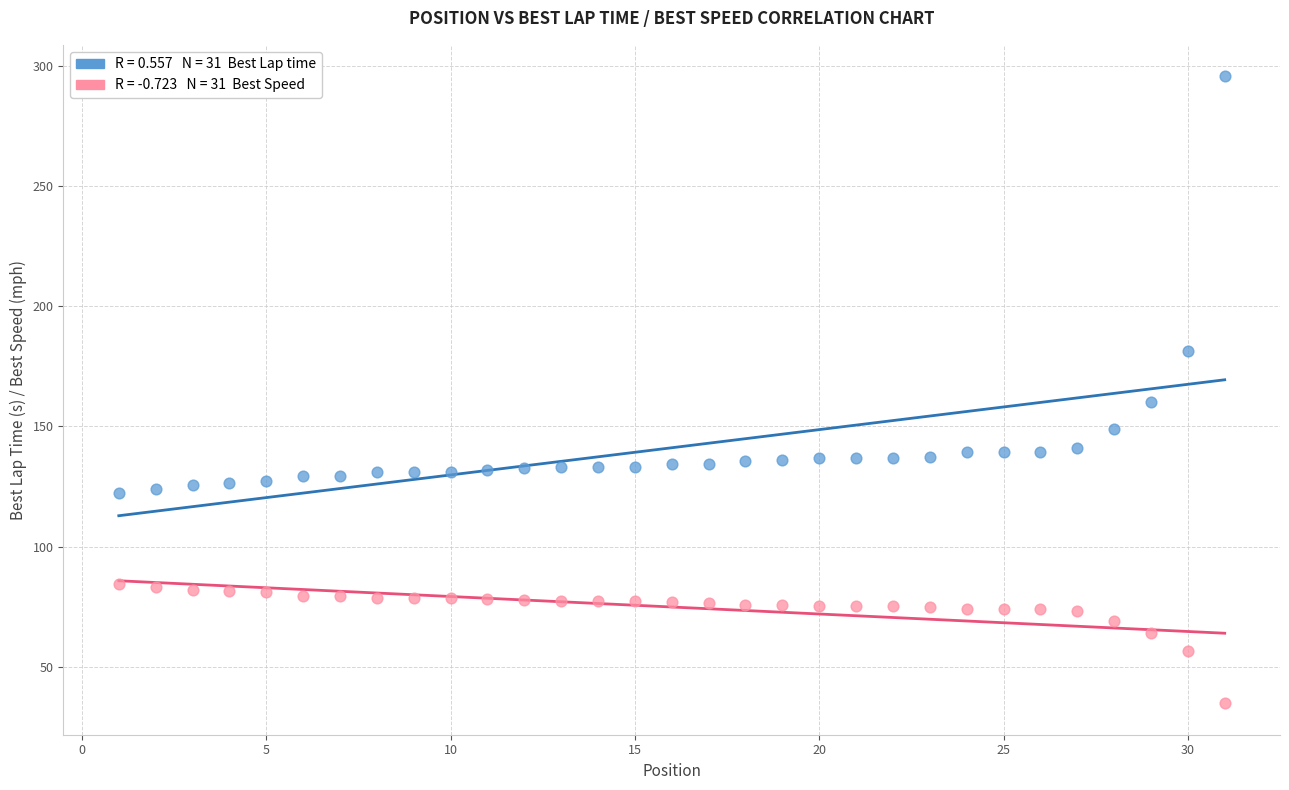

Across all series, what Y value is closest to 165?

160.4